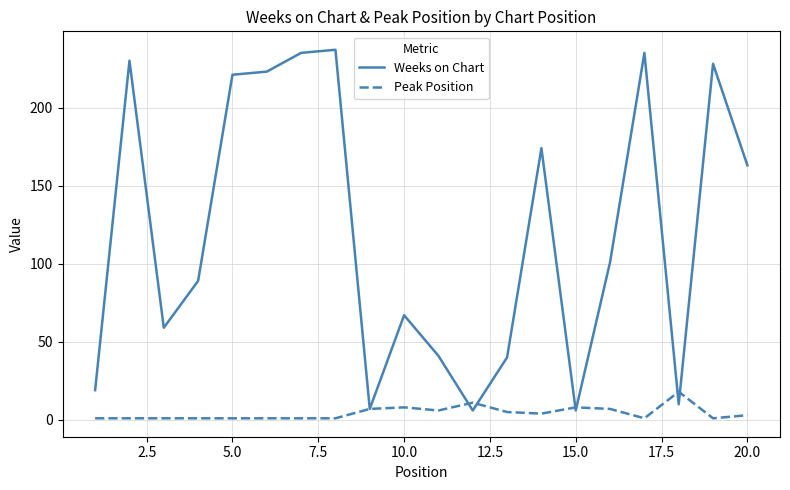

Rank the series by their maximum value, from highest to lowest.

Weeks on Chart, Peak Position